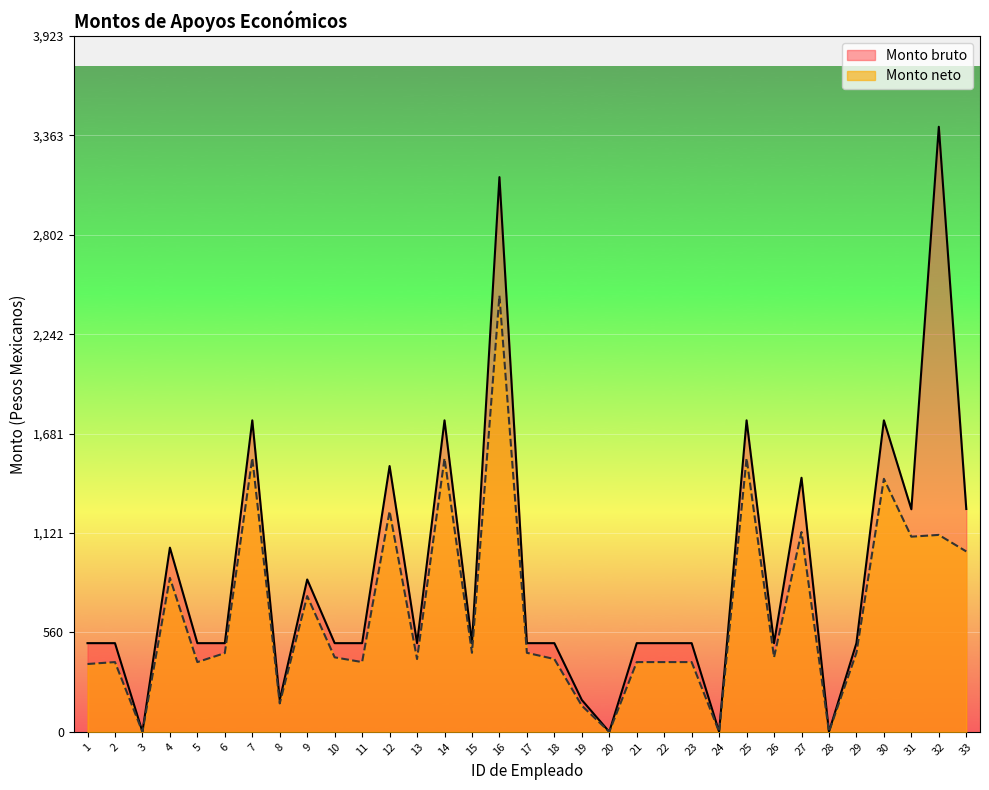

How many interior local peaks does the Monto neto series have?

11